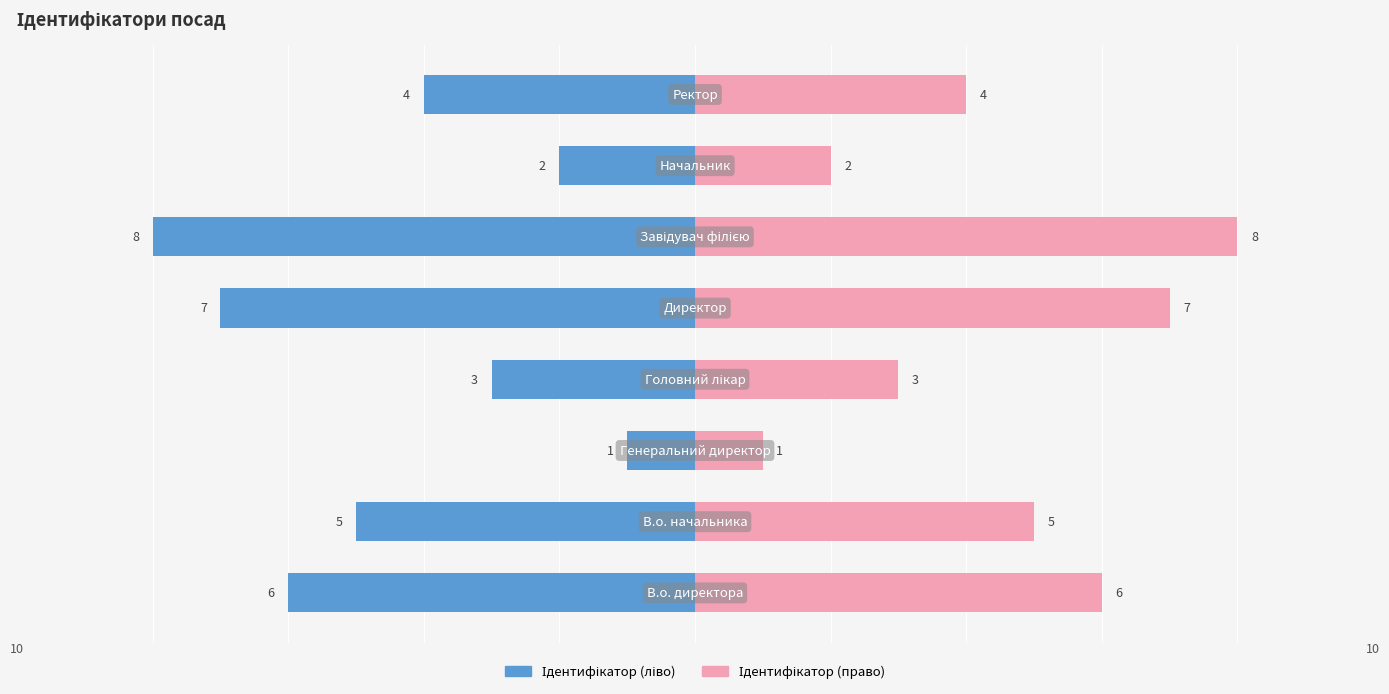

What is the difference between the second highest and minimum values in the Ідентифікатор (право) series?

6